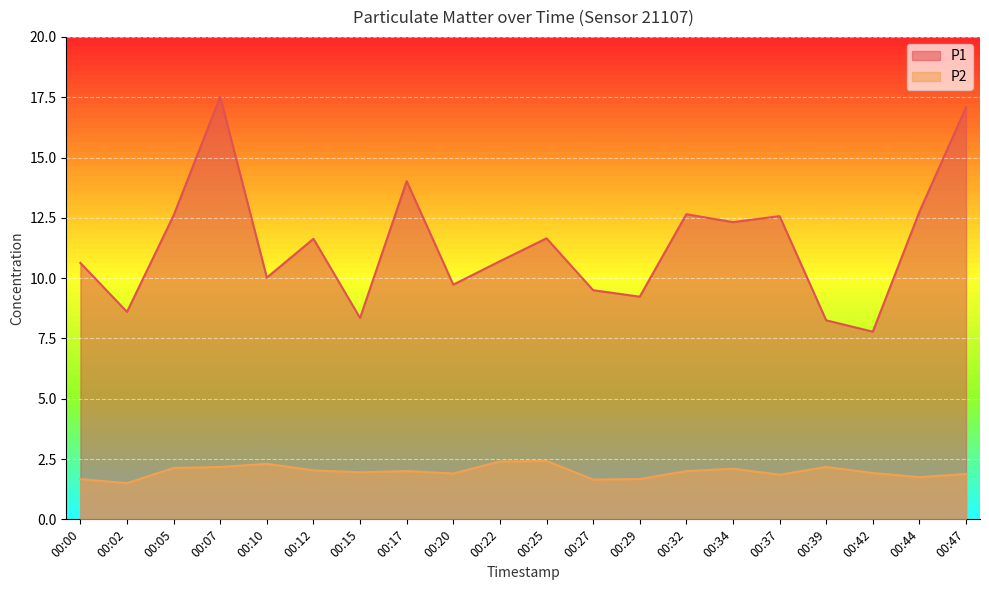

Where does the P2 series first go above 2?

00:05